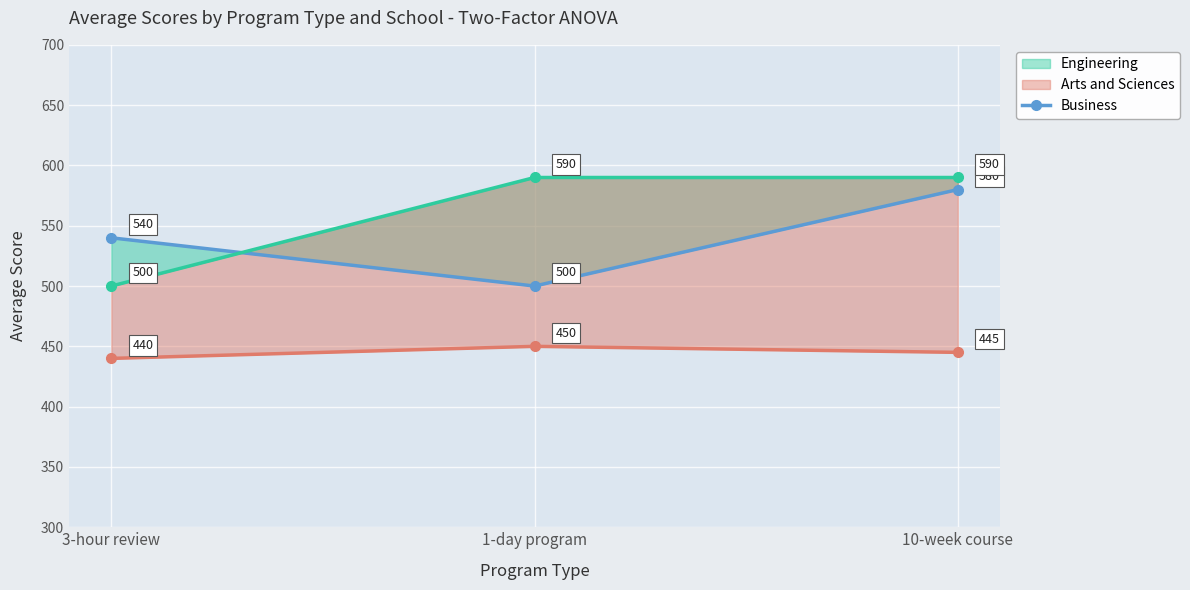

What is the change in value from 1-day program to 10-week course?

+80